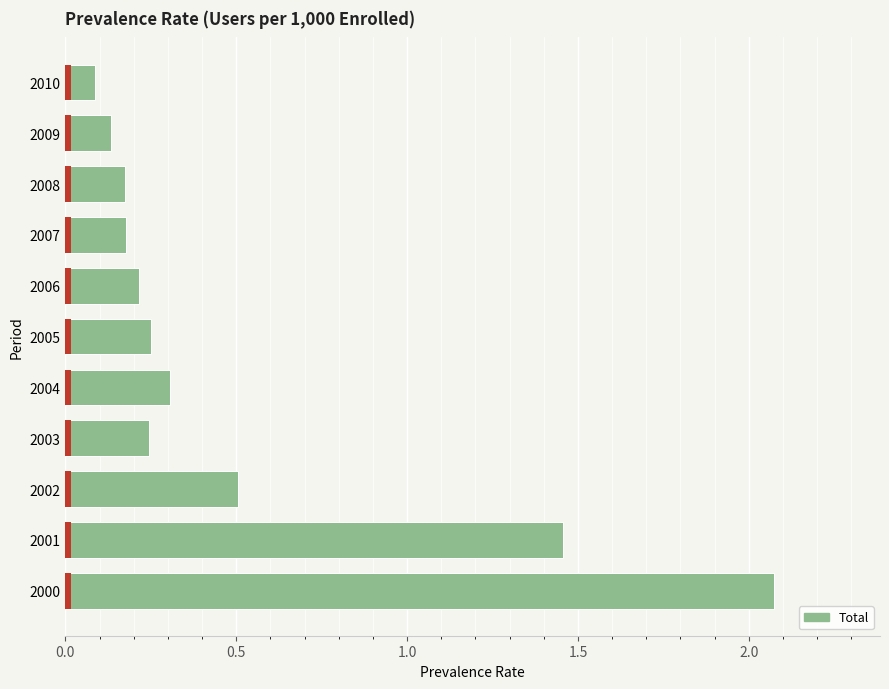

What is the value of the 8th bar from the left?

0.2